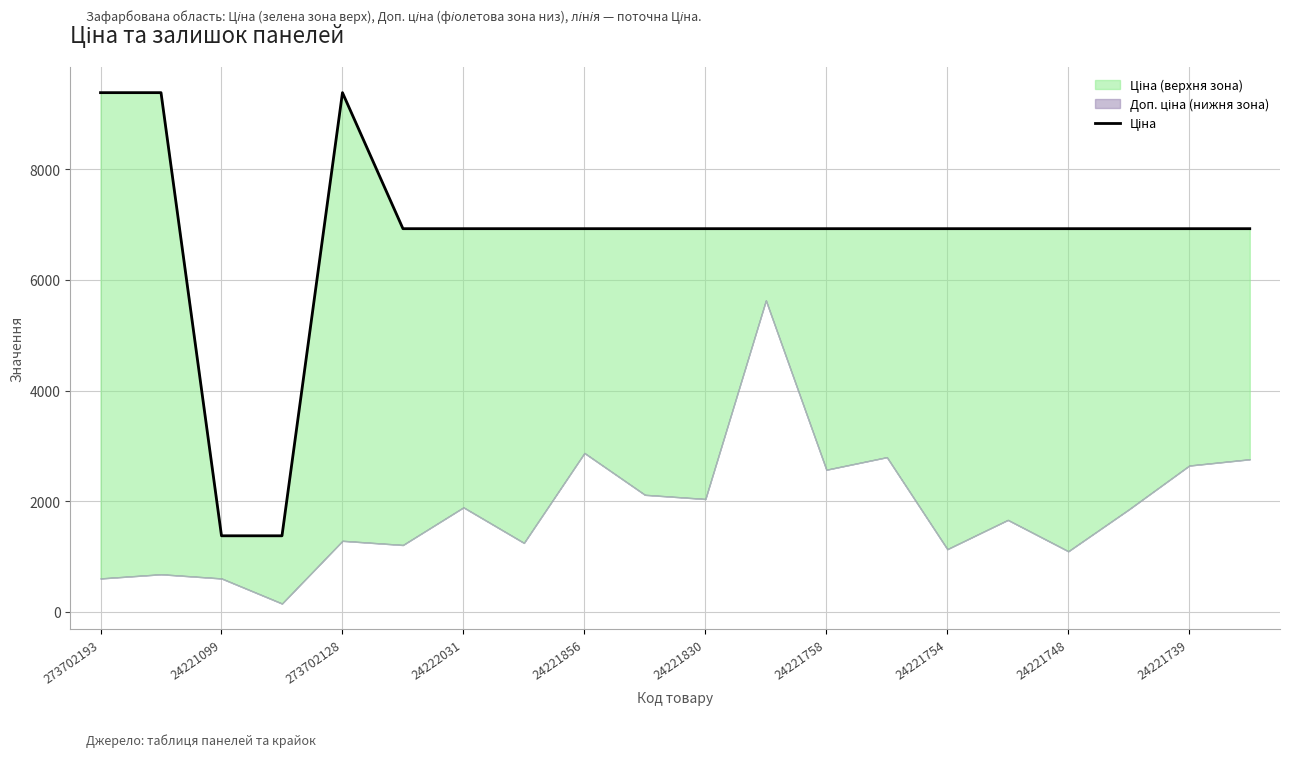

Reading left to right, list all the values displayed in this chart.

9384.0	9384.0	1375.4	1375.4	9384.0	6925.7	6925.7	6925.7	6925.7	6925.7	6925.7	6925.7	6925.7	6925.7	6925.7	6925.7	6925.7	6925.7	6925.7	6925.7